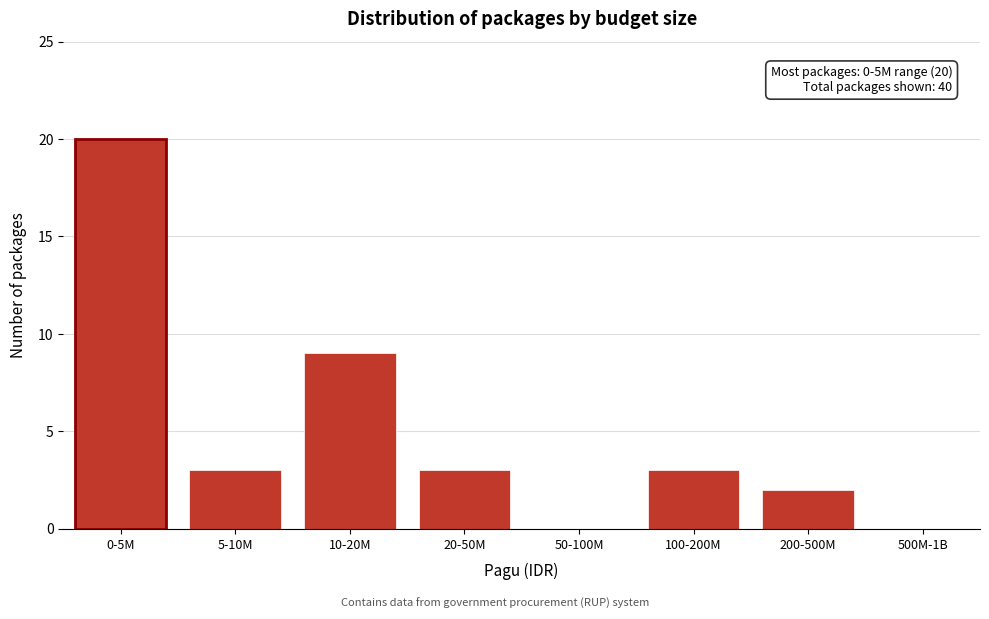

Reading left to right, extract all data points from this chart.

0-5M=20	5-10M=3	10-20M=9	20-50M=3	50-100M=0	100-200M=3	200-500M=2	500M-1B=0